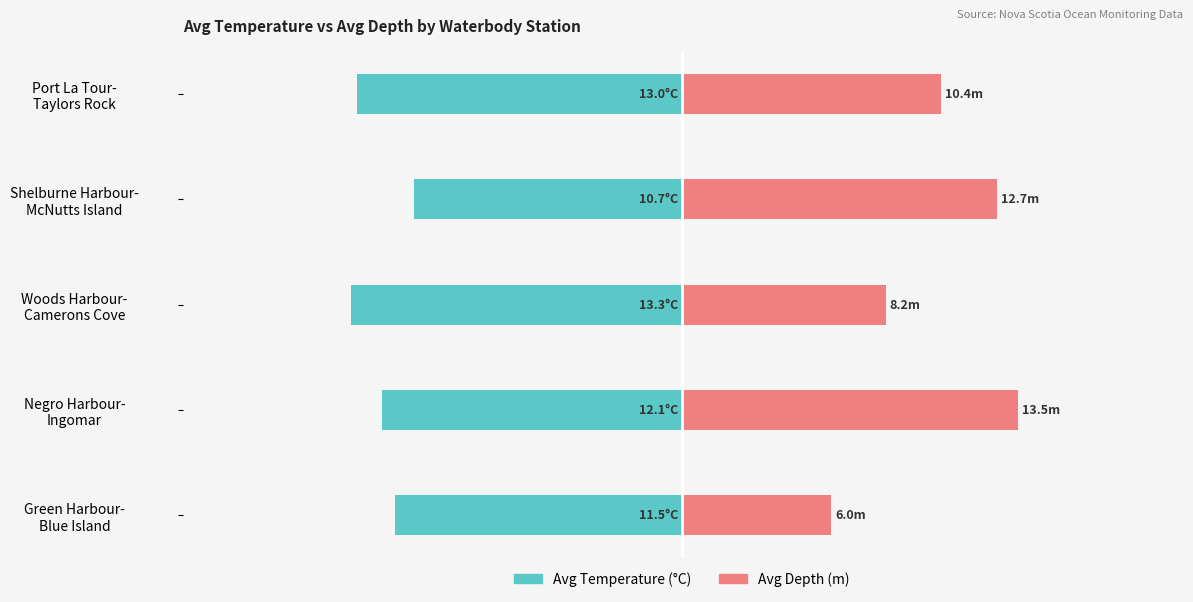

How many series are shown in this chart?

2